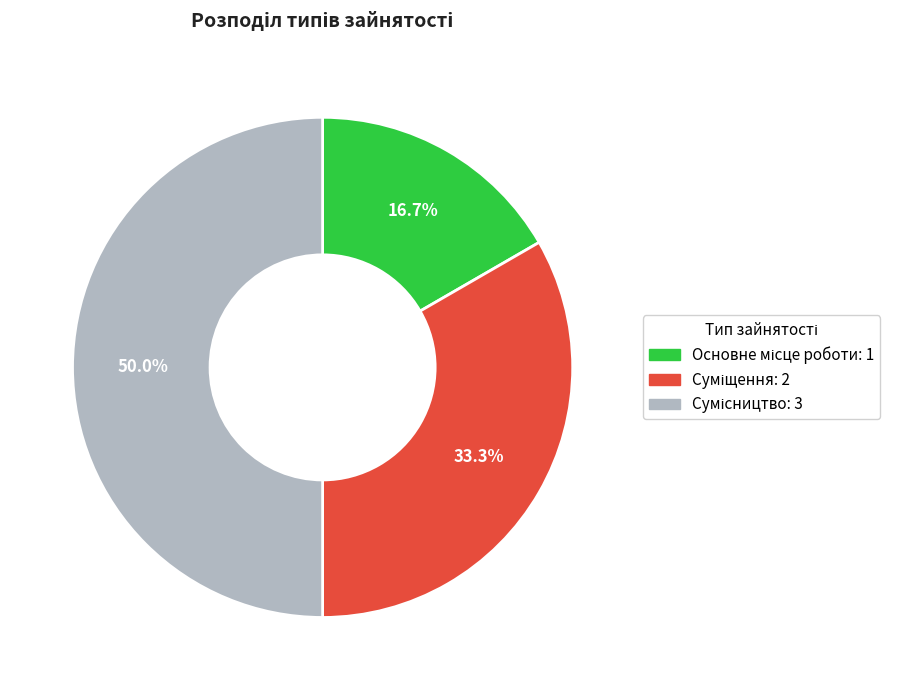

The Суміщення slice represents 38% of the pie. True or false?

False